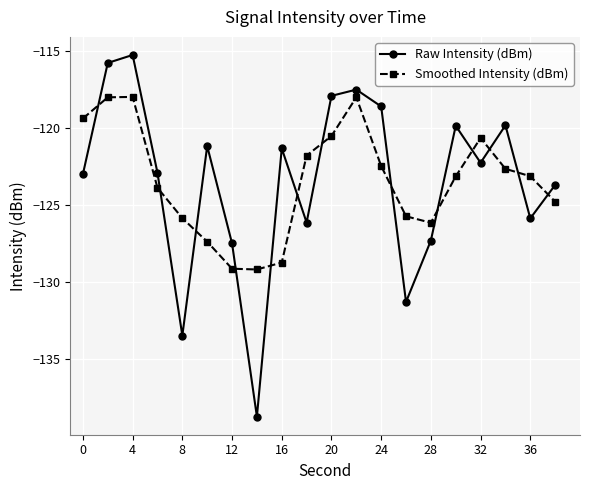

Which series has the widest spread of values?

Raw Intensity (dBm)